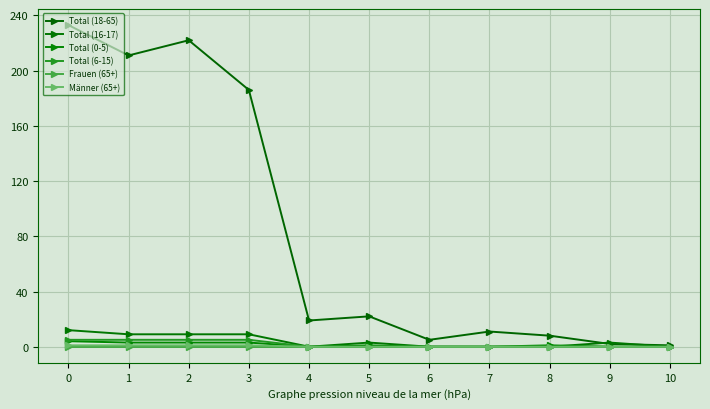

True or false: Total (16-17) has more than 2 interior local peaks.

False